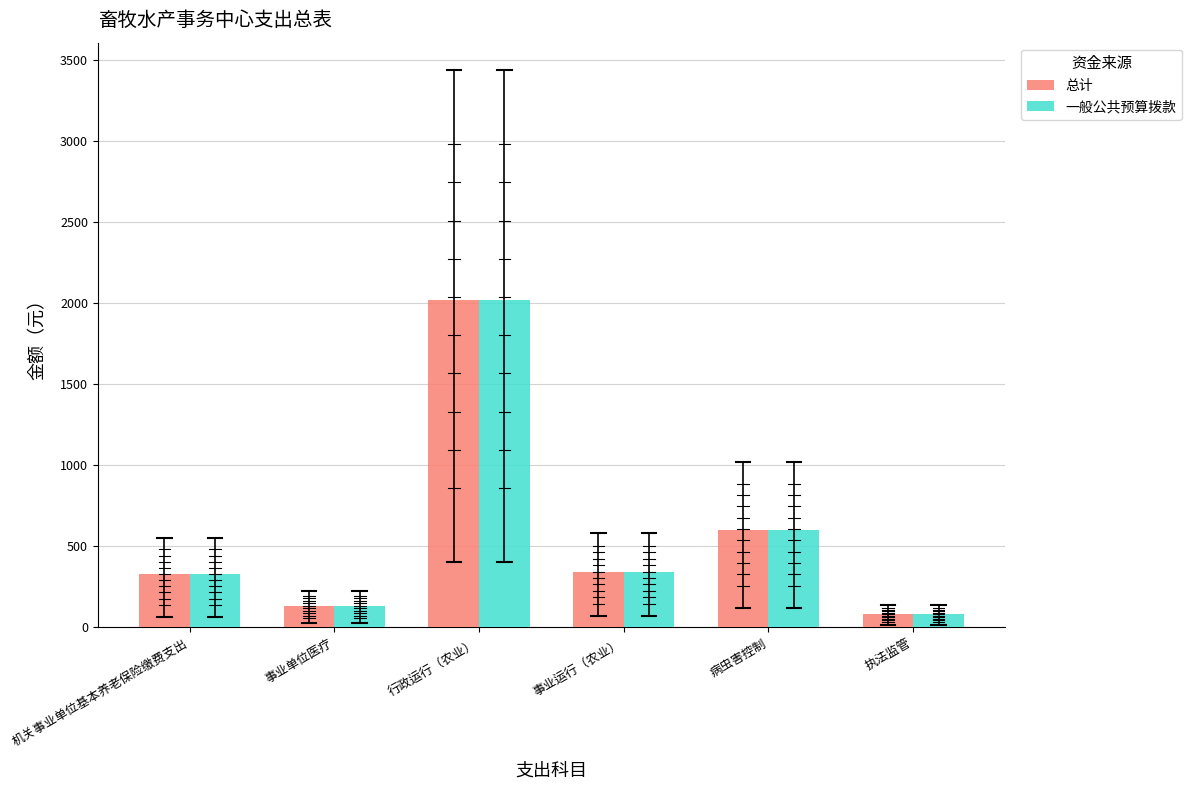

What is the lowest value of the 总计 series?

80